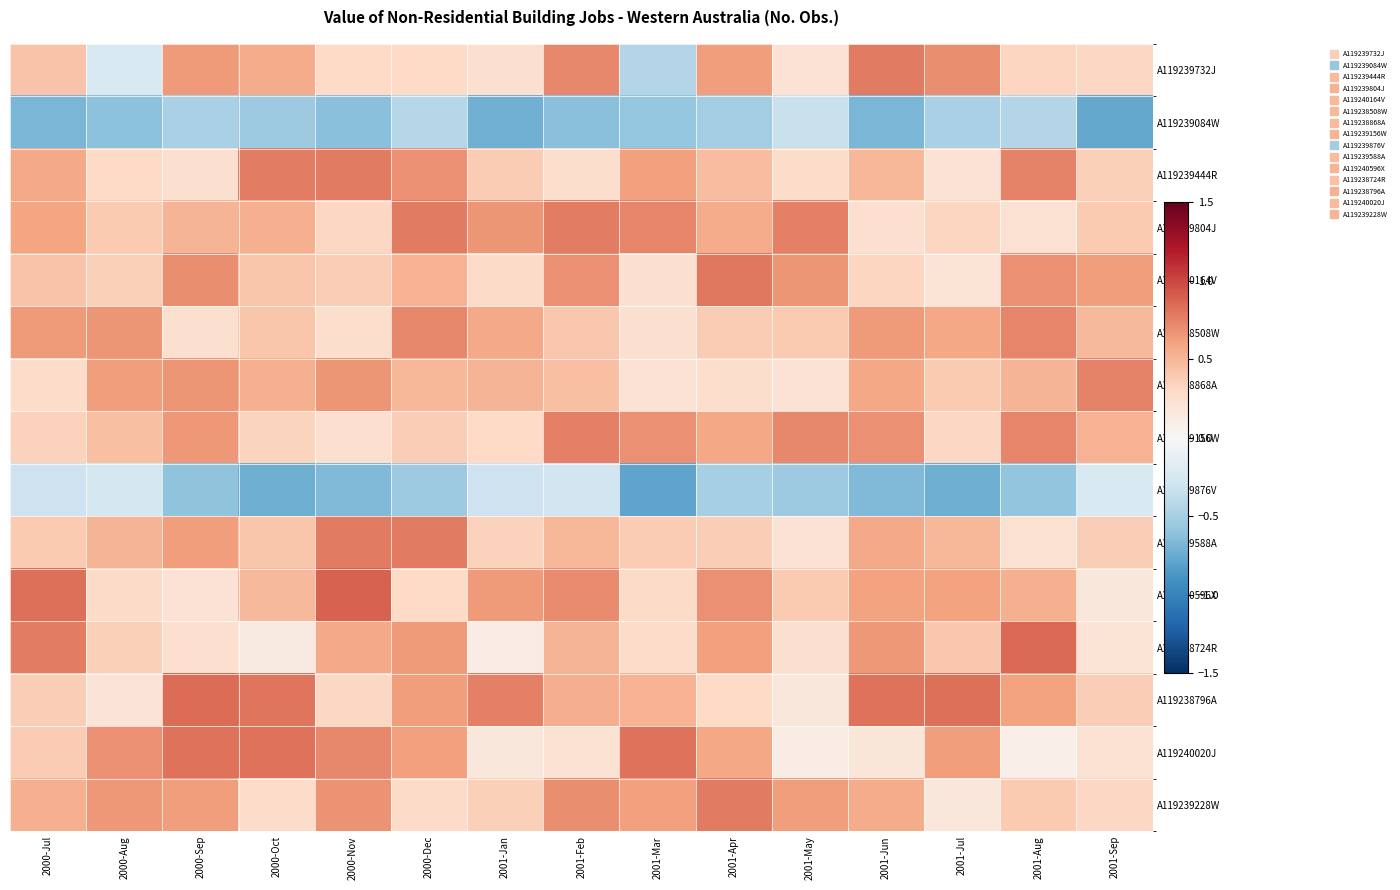

Reading left to right, transcribe all the data shown in this chart.

A119239732J: 2000-Jul=0.4	2000-Aug=-0.2	2000-Sep=0.6	2000-Oct=0.6	2000-Nov=0.3	2000-Dec=0.3	2001-Jan=0.2	2001-Feb=0.7	2001-Mar=-0.4	2001-Apr=0.6	2001-May=0.2	2001-Jun=0.8	2001-Jul=0.7	2001-Aug=0.3	2001-Sep=0.3
A119239084W: 2000-Jul=-0.7	2000-Aug=-0.6	2000-Sep=-0.5	2000-Oct=-0.5	2000-Nov=-0.6	2000-Dec=-0.4	2001-Jan=-0.7	2001-Feb=-0.6	2001-Mar=-0.6	2001-Apr=-0.5	2001-May=-0.3	2001-Jun=-0.7	2001-Jul=-0.5	2001-Aug=-0.4	2001-Sep=-0.8
A119239444R: 2000-Jul=0.6	2000-Aug=0.3	2000-Sep=0.2	2000-Oct=0.8	2000-Nov=0.8	2000-Dec=0.7	2001-Jan=0.4	2001-Feb=0.3	2001-Mar=0.6	2001-Apr=0.5	2001-May=0.3	2001-Jun=0.5	2001-Jul=0.2	2001-Aug=0.7	2001-Sep=0.4
A119239804J: 2000-Jul=0.6	2000-Aug=0.4	2000-Sep=0.5	2000-Oct=0.5	2000-Nov=0.3	2000-Dec=0.8	2001-Jan=0.7	2001-Feb=0.8	2001-Mar=0.7	2001-Apr=0.6	2001-May=0.8	2001-Jun=0.3	2001-Jul=0.3	2001-Aug=0.2	2001-Sep=0.4
A119240164V: 2000-Jul=0.4	2000-Aug=0.4	2000-Sep=0.7	2000-Oct=0.4	2000-Nov=0.4	2000-Dec=0.5	2001-Jan=0.3	2001-Feb=0.7	2001-Mar=0.2	2001-Apr=0.8	2001-May=0.7	2001-Jun=0.3	2001-Jul=0.2	2001-Aug=0.7	2001-Sep=0.6
A119238508W: 2000-Jul=0.6	2000-Aug=0.7	2000-Sep=0.2	2000-Oct=0.4	2000-Nov=0.3	2000-Dec=0.7	2001-Jan=0.6	2001-Feb=0.4	2001-Mar=0.2	2001-Apr=0.4	2001-May=0.4	2001-Jun=0.6	2001-Jul=0.6	2001-Aug=0.7	2001-Sep=0.5
A119238868A: 2000-Jul=0.3	2000-Aug=0.6	2000-Sep=0.7	2000-Oct=0.5	2000-Nov=0.7	2000-Dec=0.5	2001-Jan=0.5	2001-Feb=0.5	2001-Mar=0.2	2001-Apr=0.3	2001-May=0.2	2001-Jun=0.6	2001-Jul=0.4	2001-Aug=0.5	2001-Sep=0.7
A119239156W: 2000-Jul=0.3	2000-Aug=0.4	2000-Sep=0.7	2000-Oct=0.3	2000-Nov=0.2	2000-Dec=0.4	2001-Jan=0.3	2001-Feb=0.8	2001-Mar=0.7	2001-Apr=0.6	2001-May=0.7	2001-Jun=0.7	2001-Jul=0.3	2001-Aug=0.7	2001-Sep=0.5
A119239876V: 2000-Jul=-0.3	2000-Aug=-0.3	2000-Sep=-0.6	2000-Oct=-0.7	2000-Nov=-0.7	2000-Dec=-0.5	2001-Jan=-0.3	2001-Feb=-0.3	2001-Mar=-0.8	2001-Apr=-0.5	2001-May=-0.5	2001-Jun=-0.7	2001-Jul=-0.7	2001-Aug=-0.6	2001-Sep=-0.2
A119239588A: 2000-Jul=0.4	2000-Aug=0.5	2000-Sep=0.6	2000-Oct=0.4	2000-Nov=0.8	2000-Dec=0.8	2001-Jan=0.4	2001-Feb=0.5	2001-Mar=0.4	2001-Apr=0.4	2001-May=0.2	2001-Jun=0.6	2001-Jul=0.5	2001-Aug=0.2	2001-Sep=0.4
A119240596X: 2000-Jul=0.8	2000-Aug=0.3	2000-Sep=0.2	2000-Oct=0.5	2000-Nov=0.9	2000-Dec=0.3	2001-Jan=0.6	2001-Feb=0.7	2001-Mar=0.3	2001-Apr=0.7	2001-May=0.4	2001-Jun=0.6	2001-Jul=0.6	2001-Aug=0.5	2001-Sep=0.2
A119238724R: 2000-Jul=0.8	2000-Aug=0.4	2000-Sep=0.2	2000-Oct=0.1	2000-Nov=0.6	2000-Dec=0.6	2001-Jan=0.1	2001-Feb=0.5	2001-Mar=0.3	2001-Apr=0.6	2001-May=0.2	2001-Jun=0.7	2001-Jul=0.4	2001-Aug=0.8	2001-Sep=0.2
A119238796A: 2000-Jul=0.4	2000-Aug=0.2	2000-Sep=0.8	2000-Oct=0.8	2000-Nov=0.3	2000-Dec=0.6	2001-Jan=0.8	2001-Feb=0.5	2001-Mar=0.5	2001-Apr=0.3	2001-May=0.2	2001-Jun=0.8	2001-Jul=0.8	2001-Aug=0.6	2001-Sep=0.4
A119240020J: 2000-Jul=0.4	2000-Aug=0.7	2000-Sep=0.8	2000-Oct=0.8	2000-Nov=0.7	2000-Dec=0.6	2001-Jan=0.2	2001-Feb=0.2	2001-Mar=0.8	2001-Apr=0.6	2001-May=0.1	2001-Jun=0.2	2001-Jul=0.6	2001-Aug=0.1	2001-Sep=0.2
A119239228W: 2000-Jul=0.5	2000-Aug=0.7	2000-Sep=0.6	2000-Oct=0.3	2000-Nov=0.7	2000-Dec=0.3	2001-Jan=0.4	2001-Feb=0.7	2001-Mar=0.6	2001-Apr=0.8	2001-May=0.6	2001-Jun=0.6	2001-Jul=0.2	2001-Aug=0.4	2001-Sep=0.3